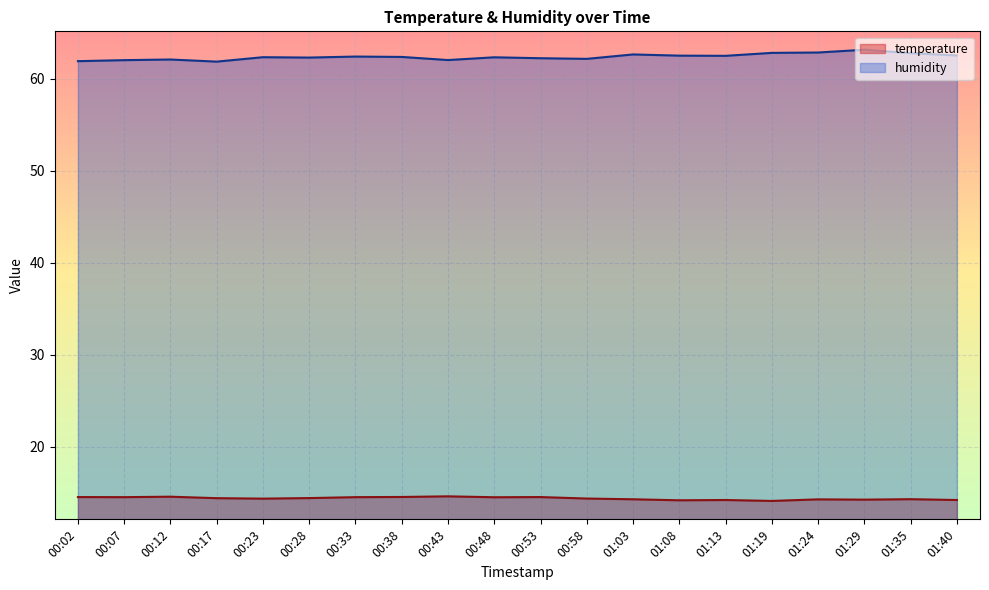

Rank the series at 01:13 from lowest to highest value.

temperature, humidity